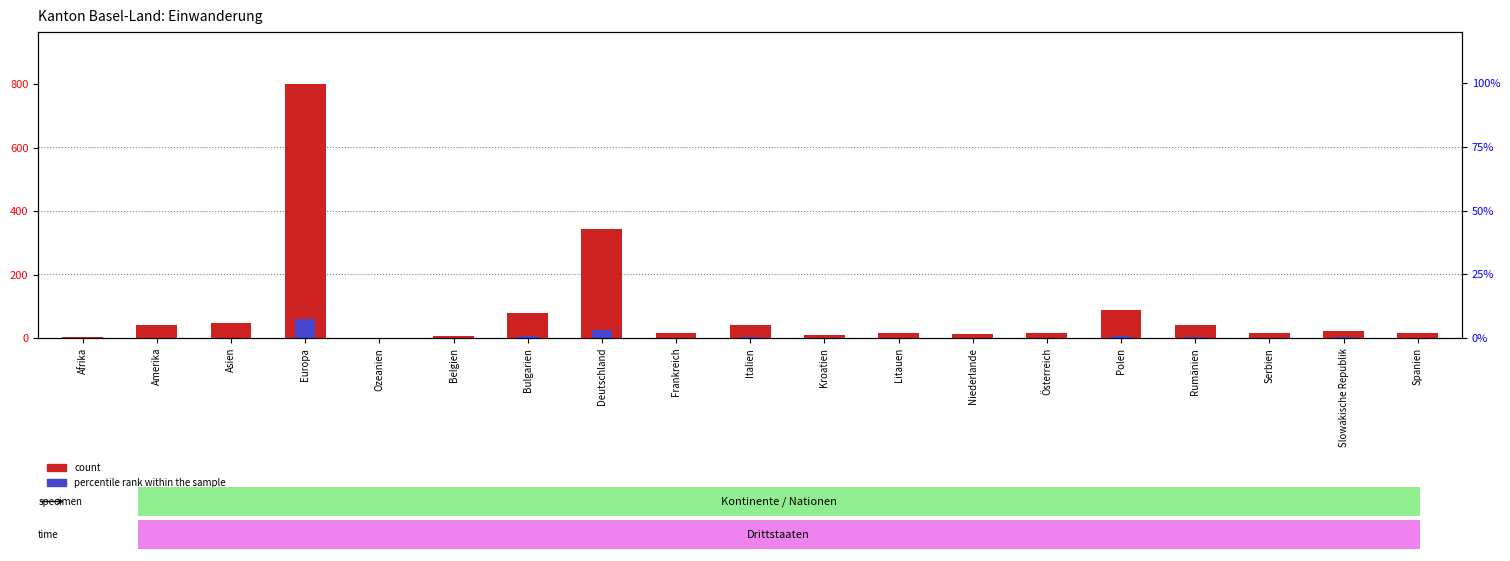

How many data points in Total Einwanderung are less than 17?

7